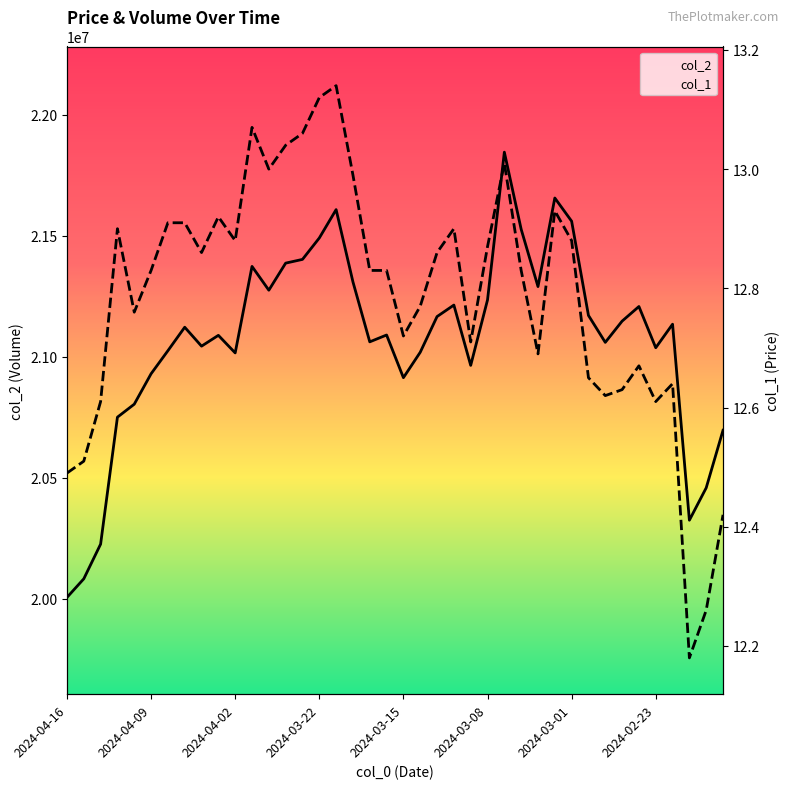

Is it true that col_1 equals 21.9 at 33?

False